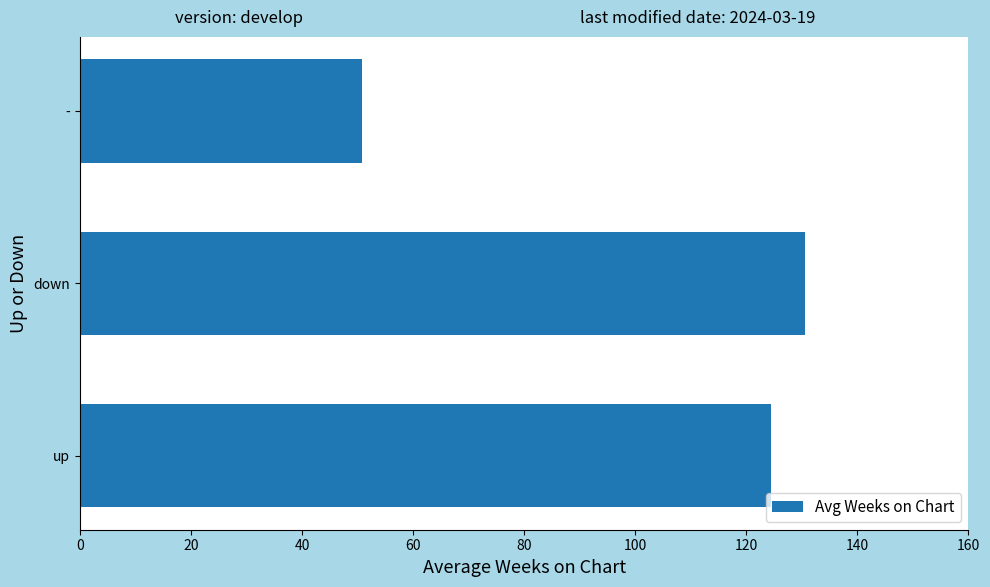

Reading bottom to top, transcribe all the data shown in this chart.

up=124.4	down=130.5	-=50.7